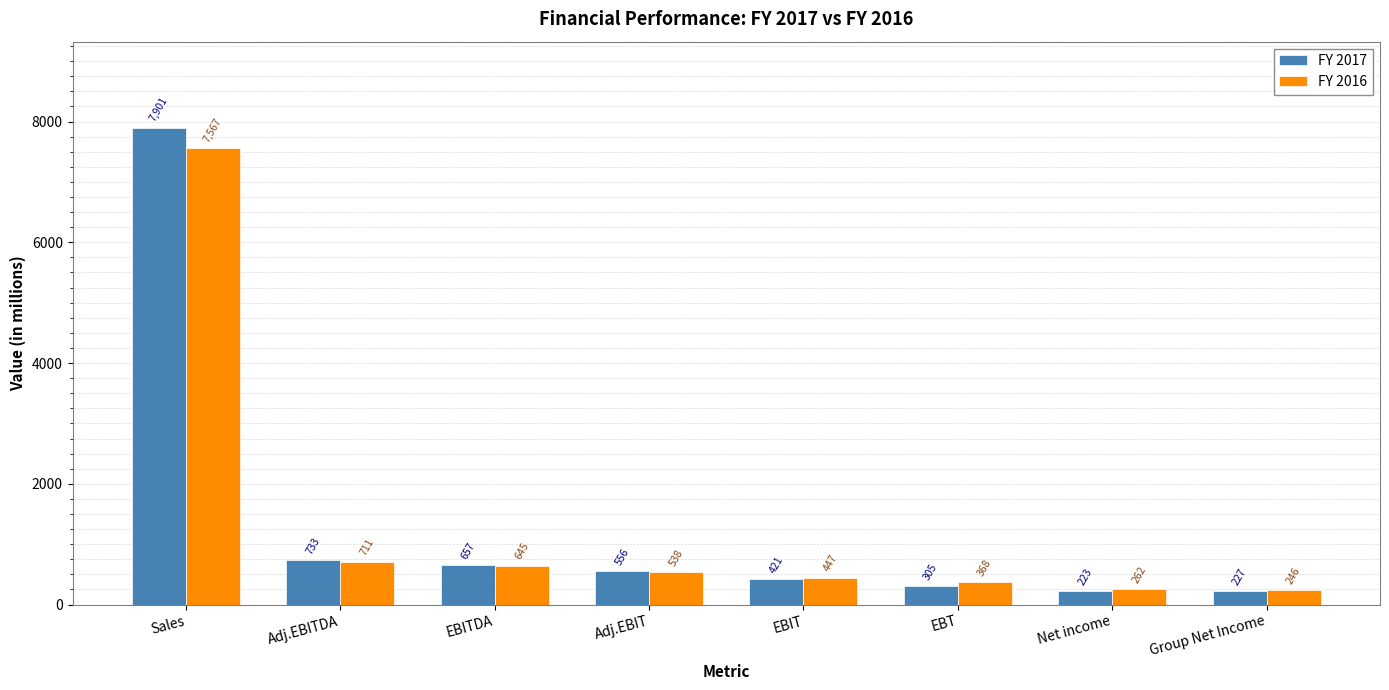

Which category has the highest value in the FY 2017 series?

Sales